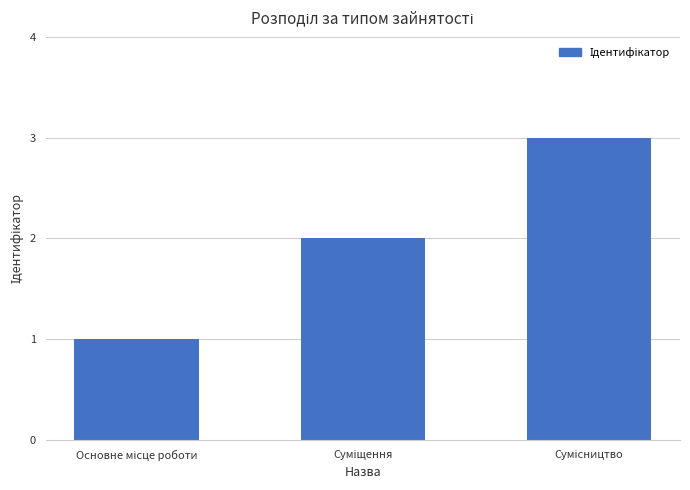

Count the number of data series in this chart.

1